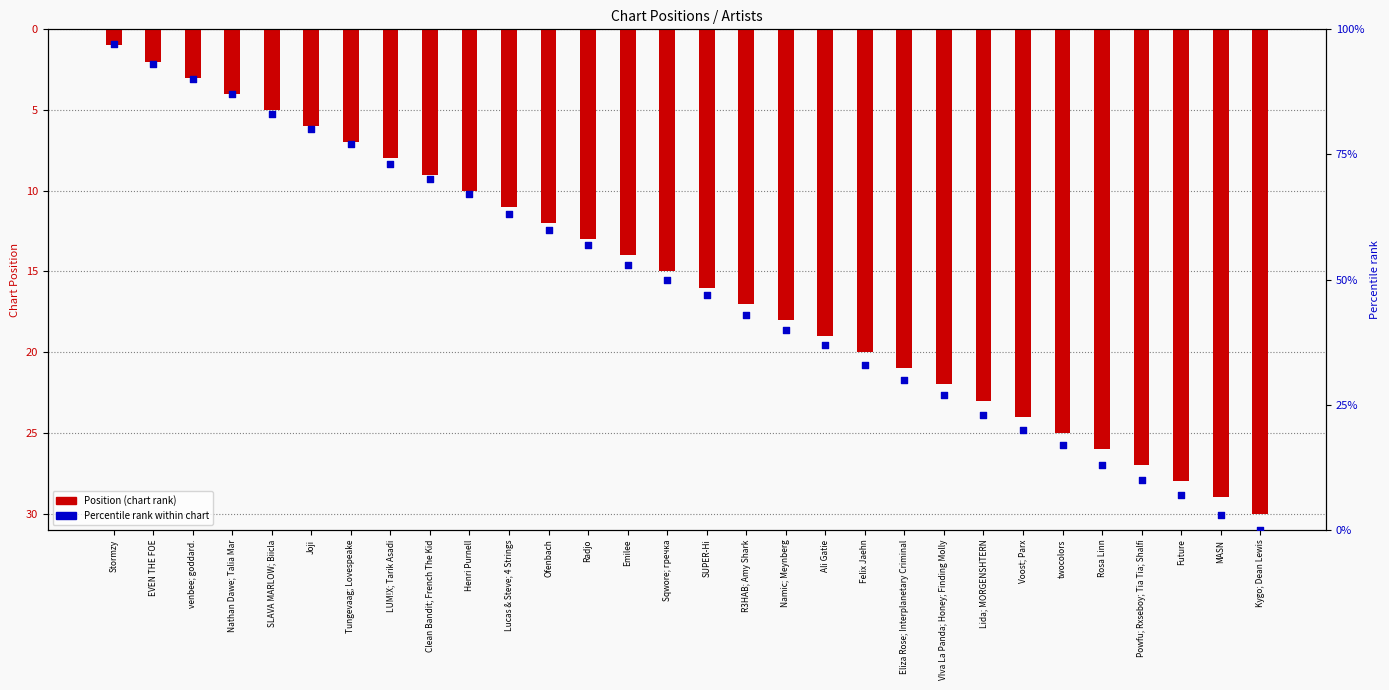

What is the total value across all series at Kygo; Dean Lewis?

30